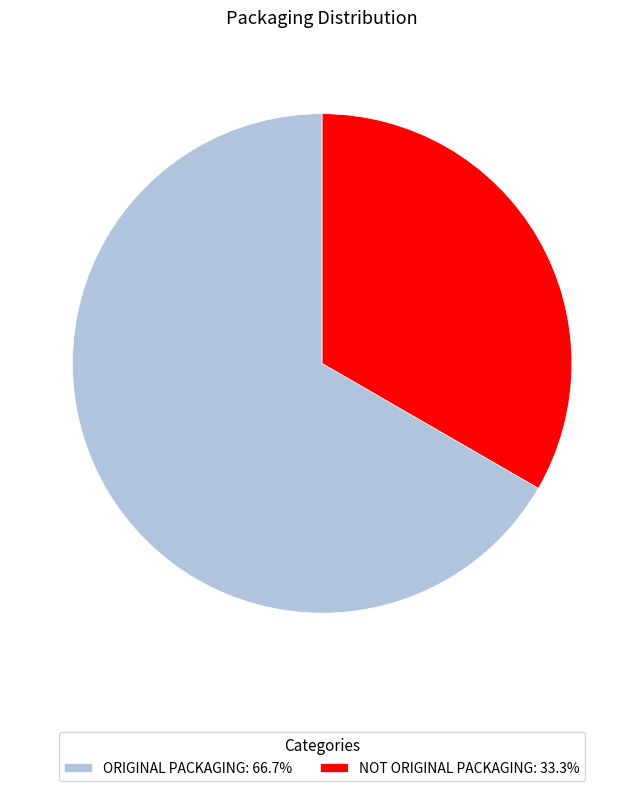

Does ORIGINAL PACKAGING: 66.7% account for over 50% of the chart?

Yes